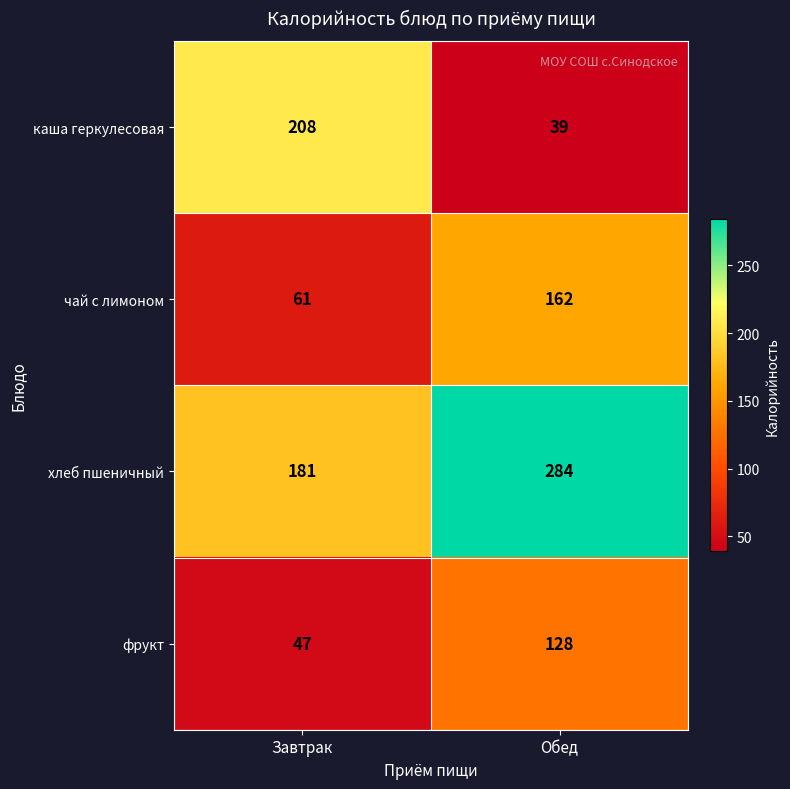

Reading right to left, transcribe all the data shown in this chart.

каша геркулесовая: Обед=39	Завтрак=208
чай с лимоном: Обед=162	Завтрак=61
хлеб пшеничный: Обед=284	Завтрак=181
фрукт: Обед=128	Завтрак=47